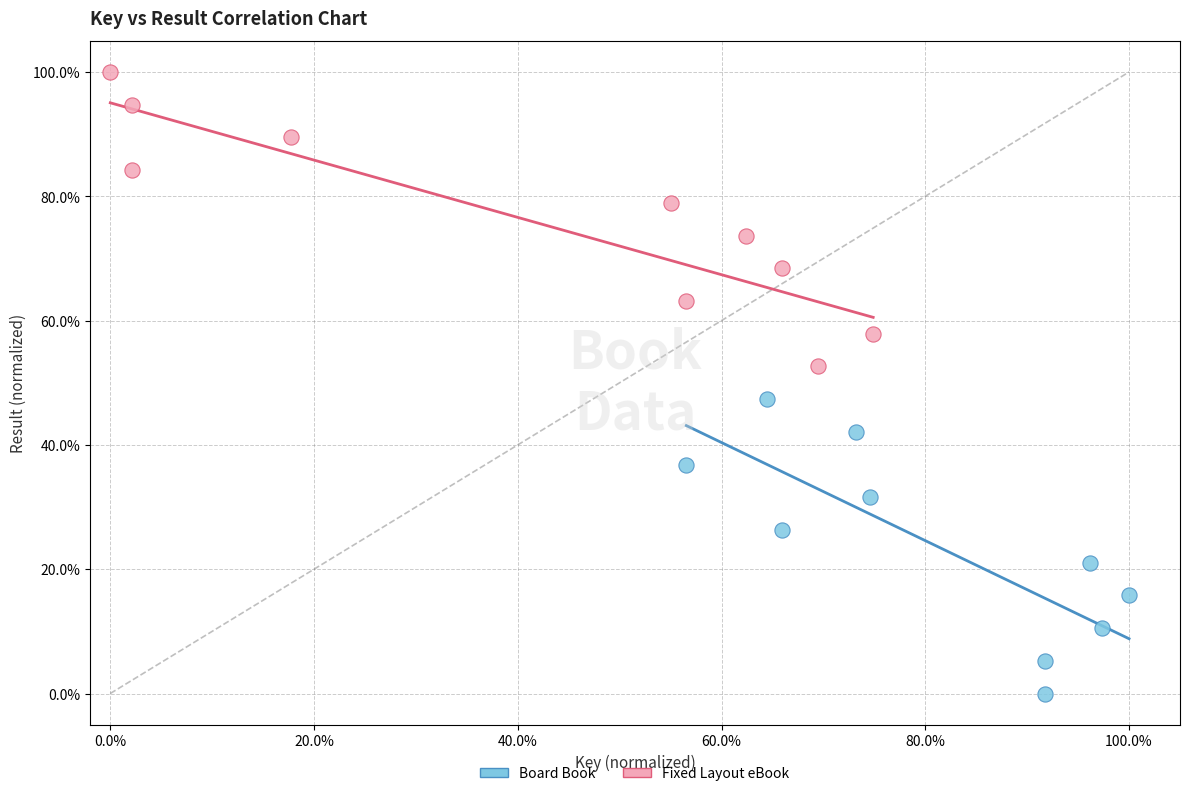

Which series reaches the maximum Y coordinate?

Fixed Layout eBook